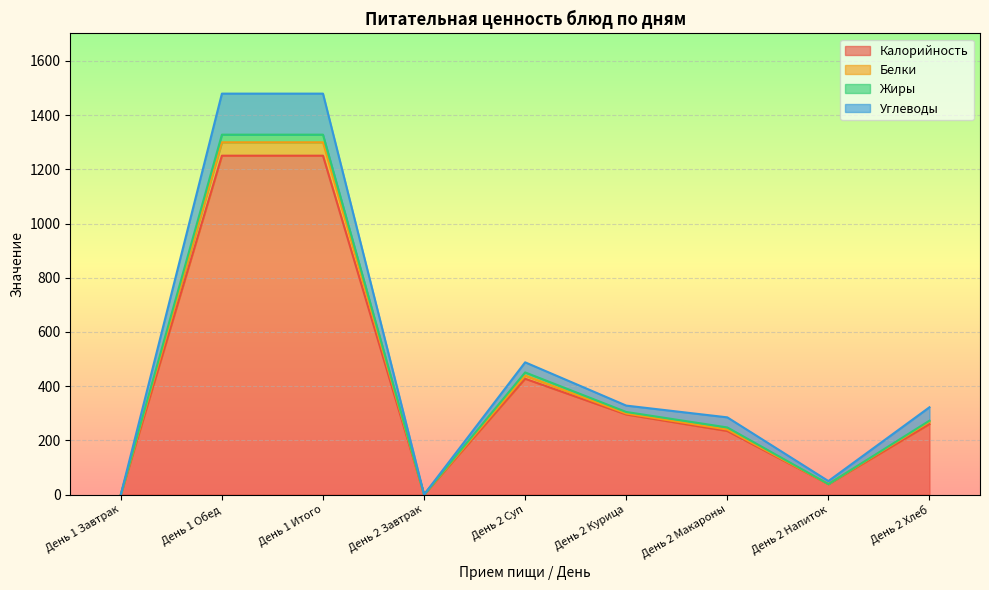

At which category does Белки reach its first local valley?

День 2 Завтрак